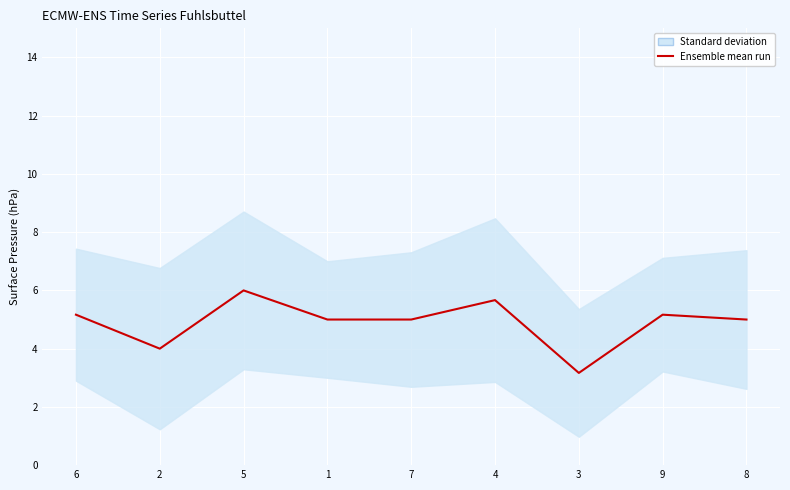

What is the average value?

4.9